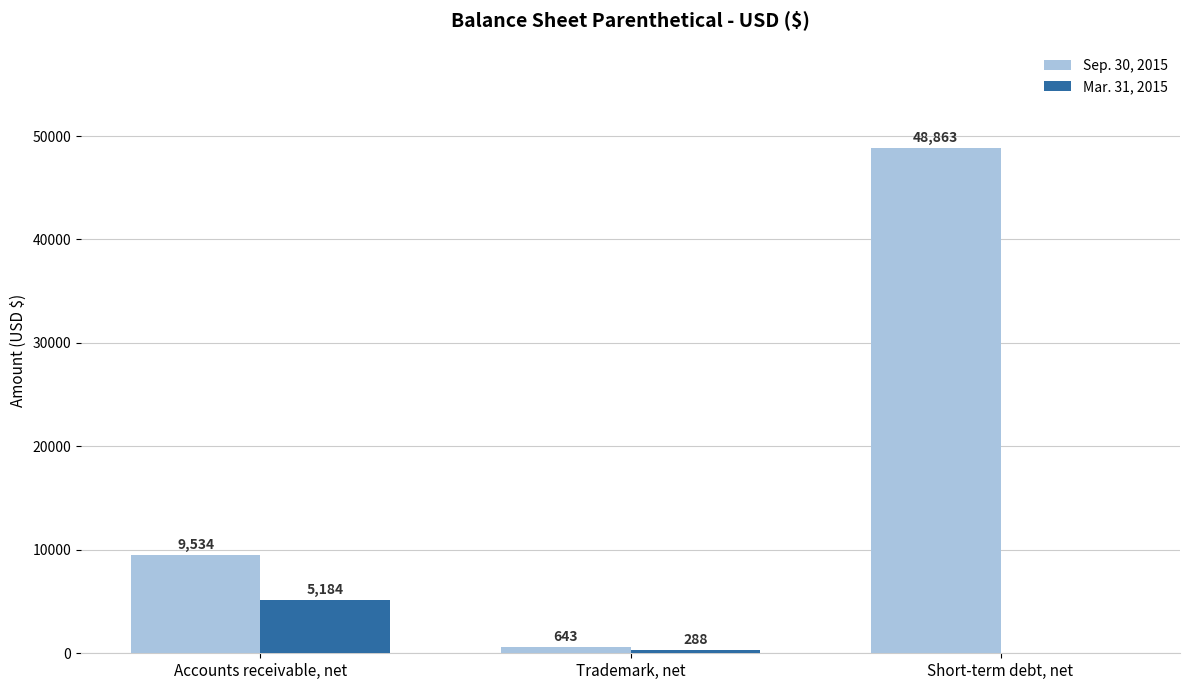

How many distinct data groups are displayed?

2